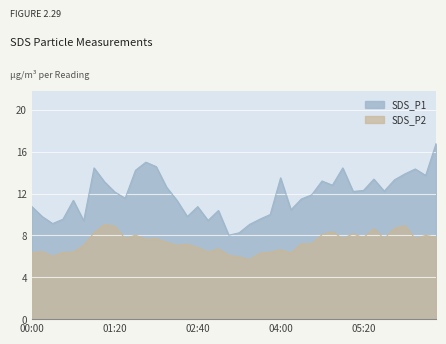

Which series has the largest range (max minus min)?

SDS_P1